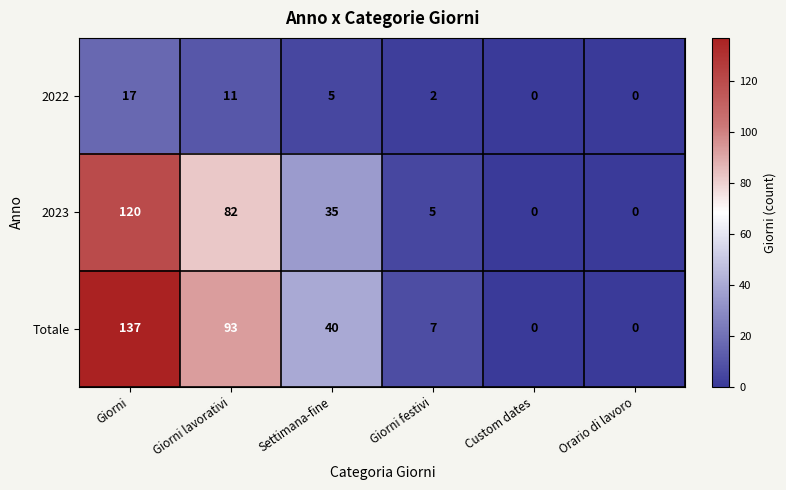

What is the sum of the 2023 values at Custom dates and Giorni lavorativi?

82